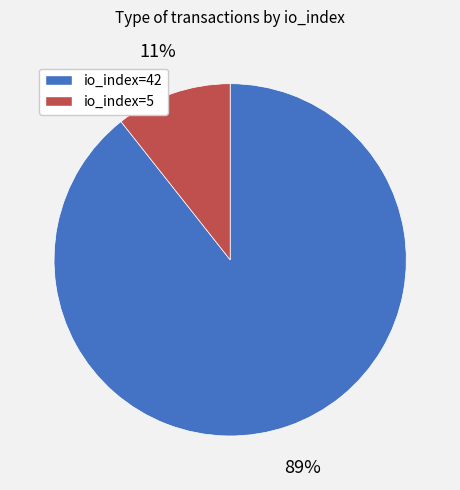

To the nearest percent, what is the combined percentage of io_index=5 and io_index=42?

100%